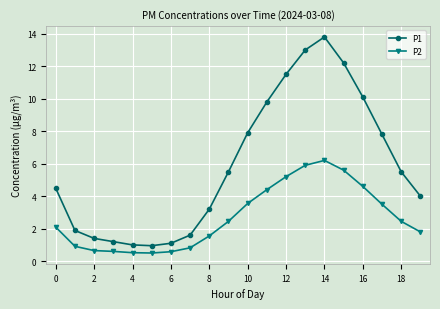

Which series changed the most between 20 and 14?

P1